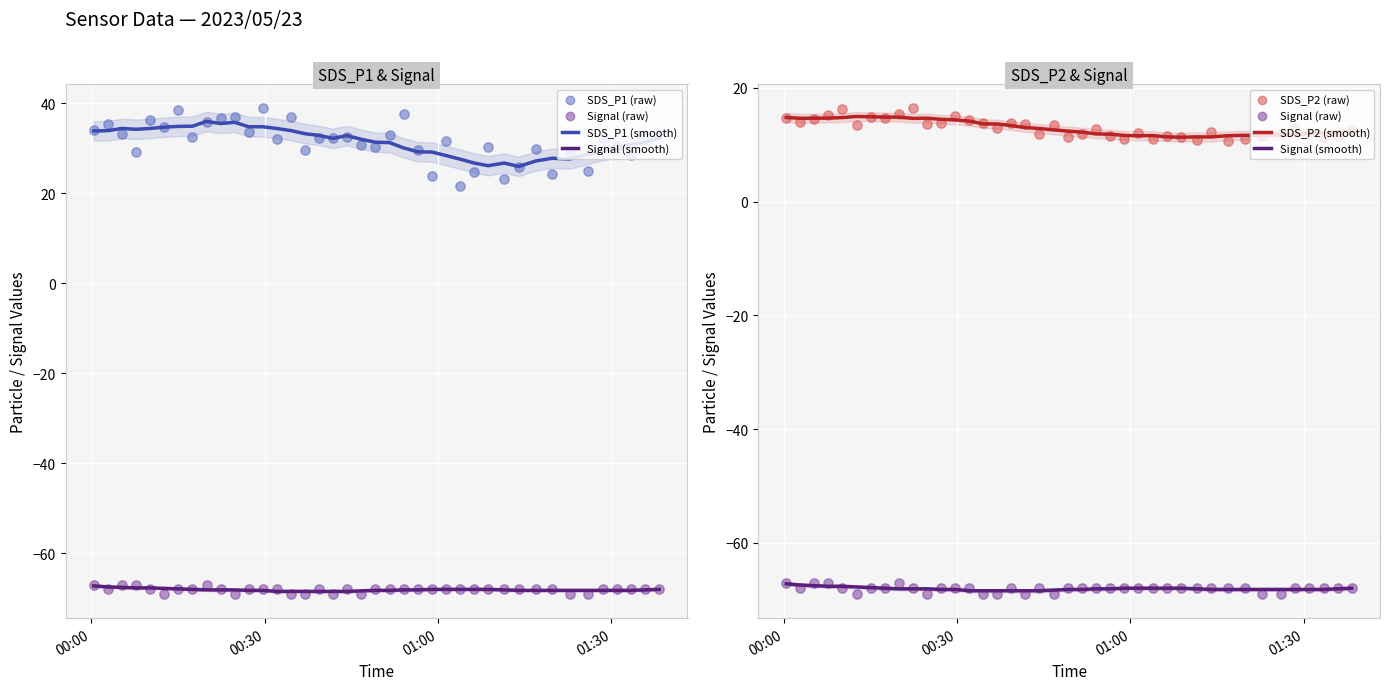

Which series contains the lowest Y value?

Signal (raw)